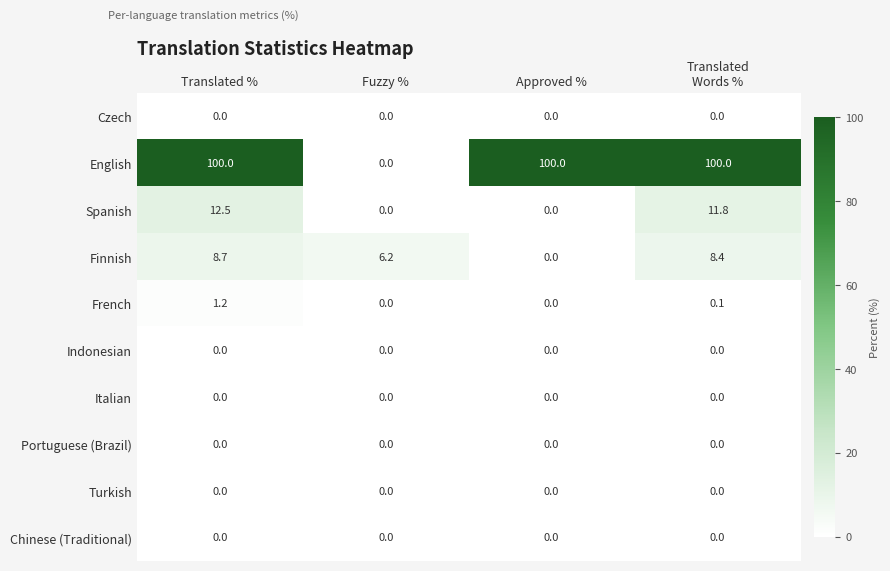

What is the spread (max minus min) of values at Fuzzy %?

6.2